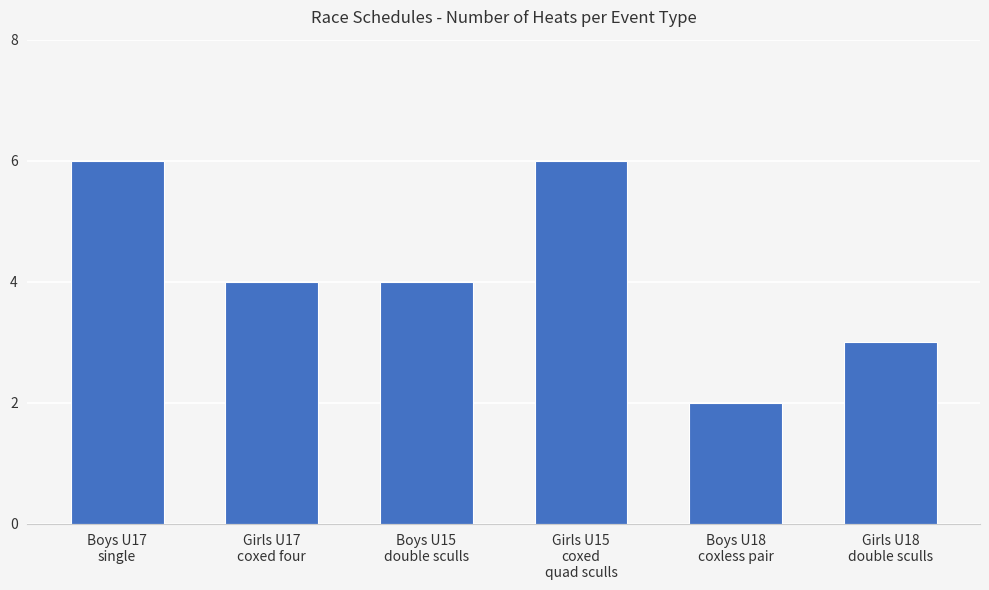

What is the maximum value shown in the chart?

6